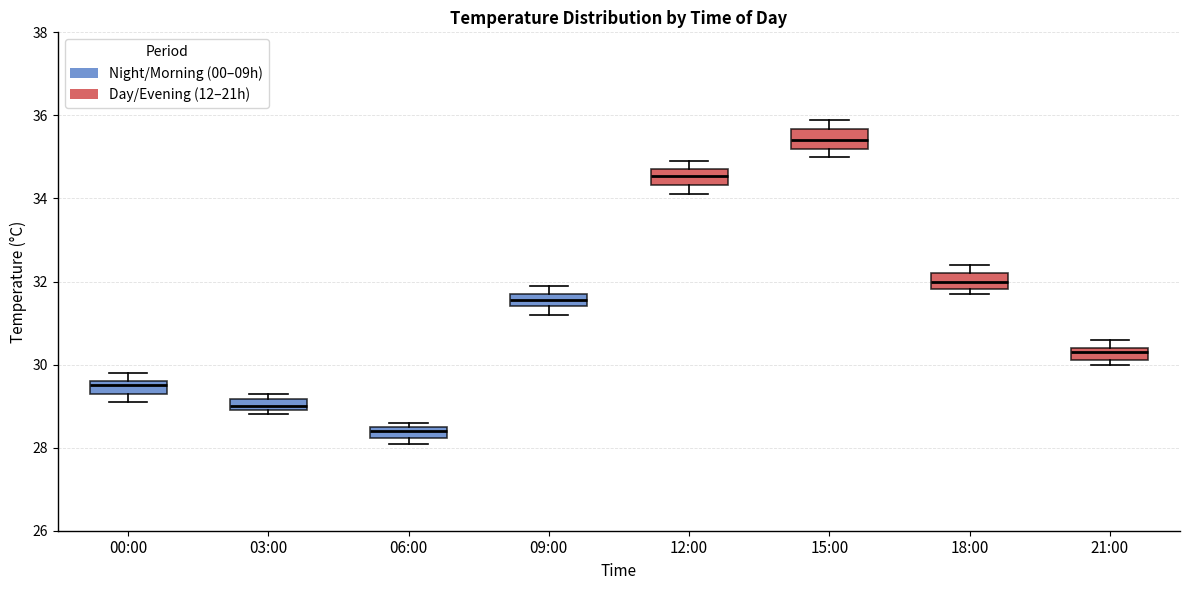

Where is the lower edge of the box for 03:00 on the y-axis? The values are not printed on the chart, so give them approximately, as read against the axis.

29.0